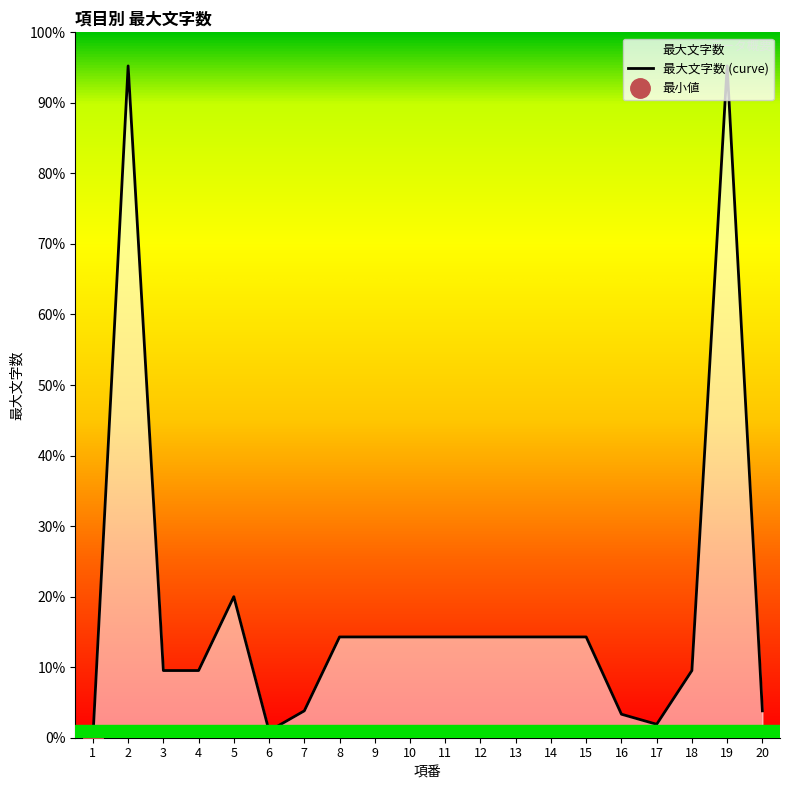

What is the ratio of the value at 11 to the value at 20?

3.8